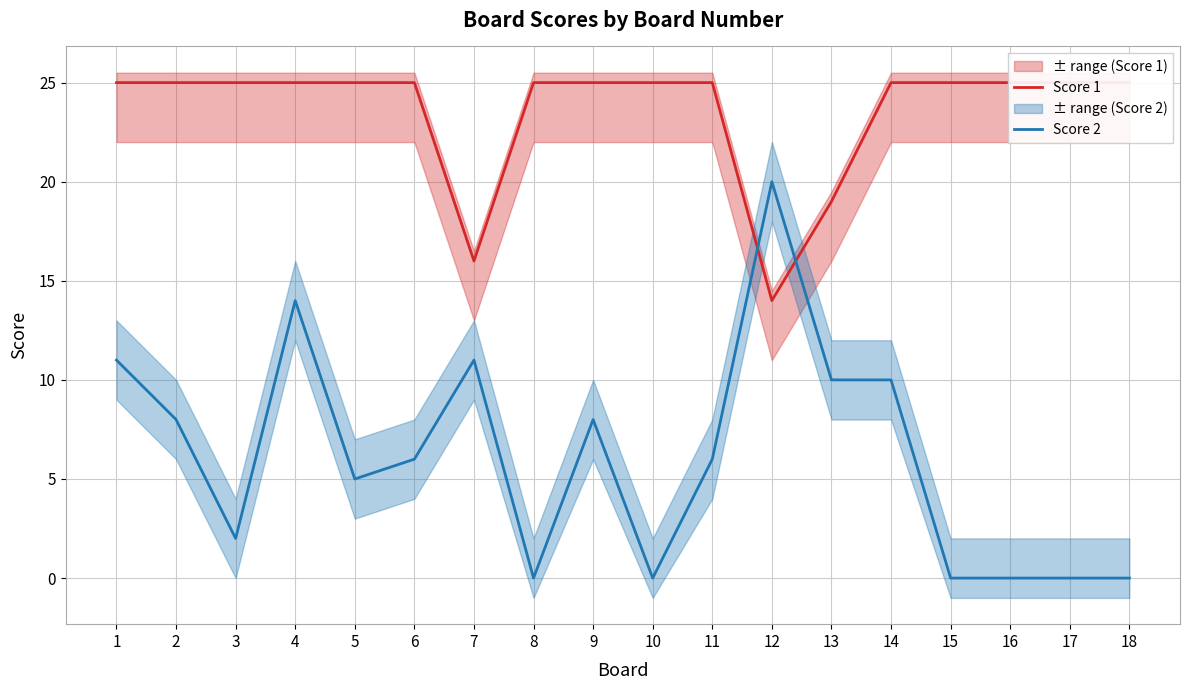

How many interior local valleys does the Score 2 series have?

4